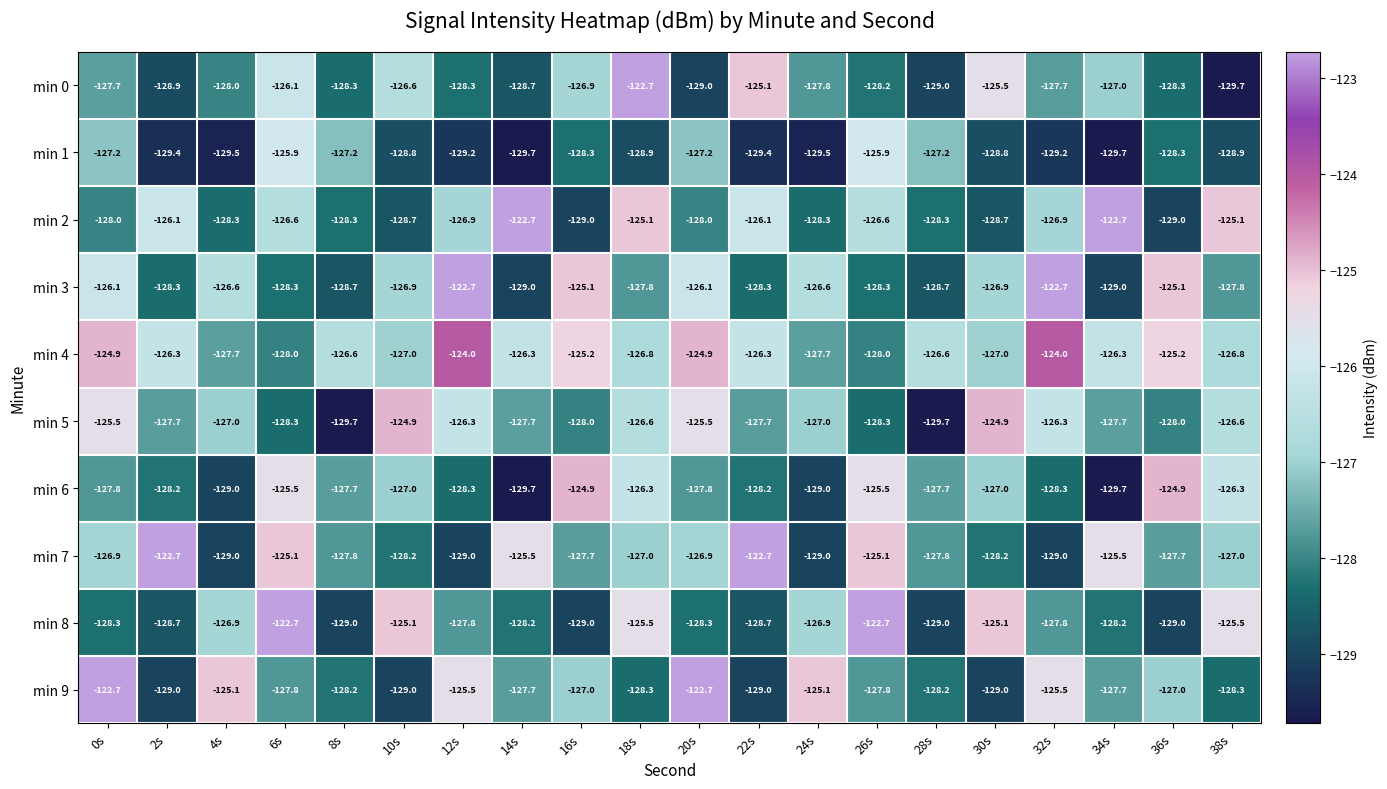

True or false: min 3 has a value of -128.3 at 6s.

True